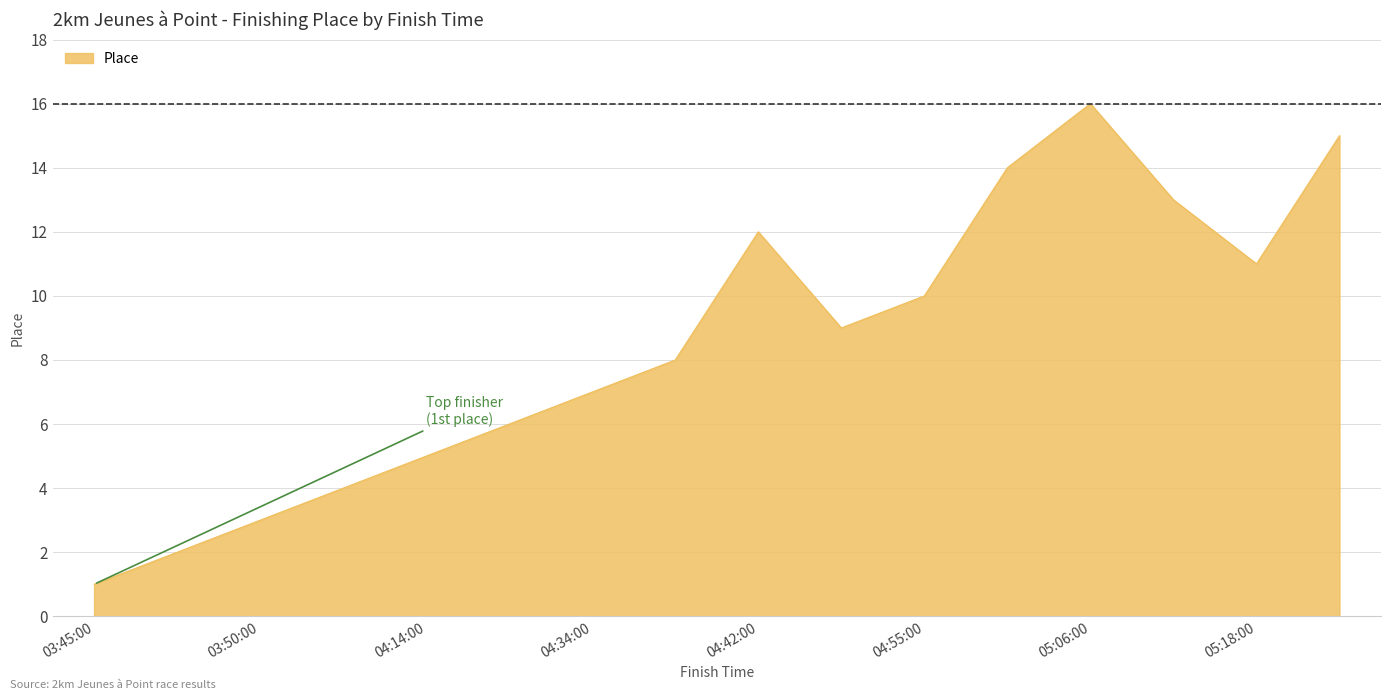

What is the maximum value shown in the chart?

16